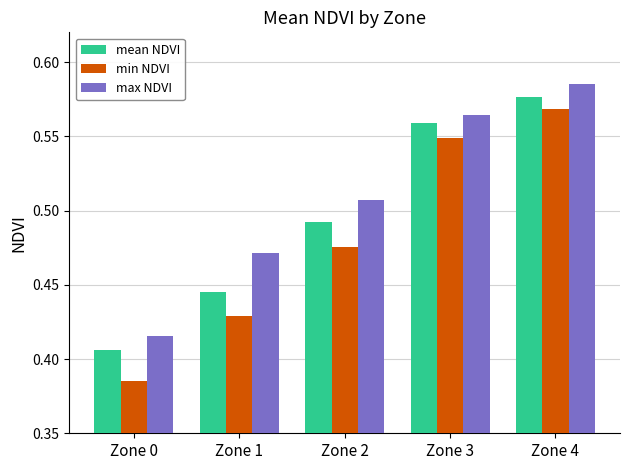

Which category has the lowest value in the mean NDVI series?

Zone 0